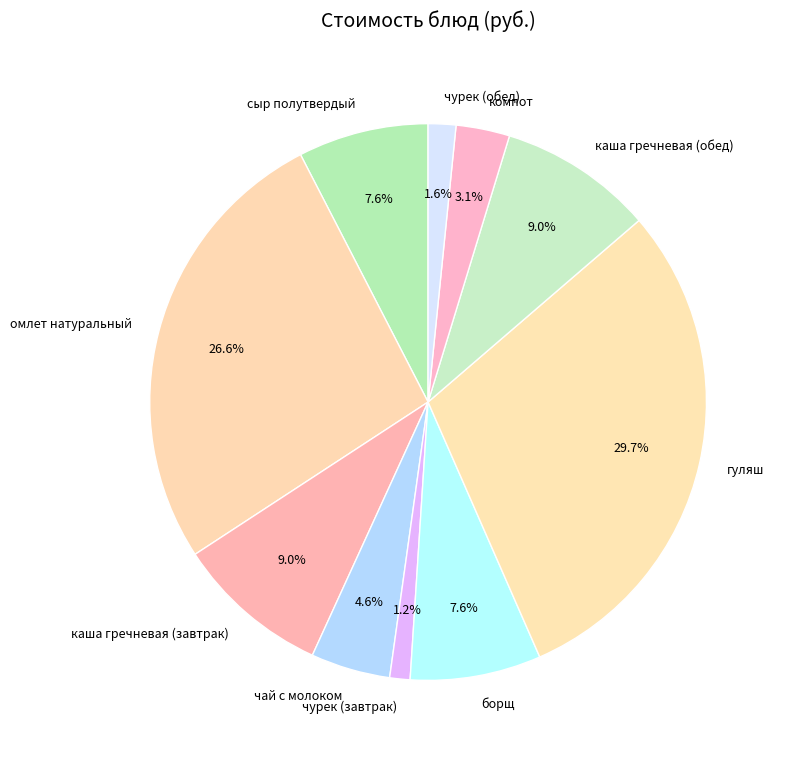

To the nearest percent, what percentage of the pie is чай с молоком?

5%